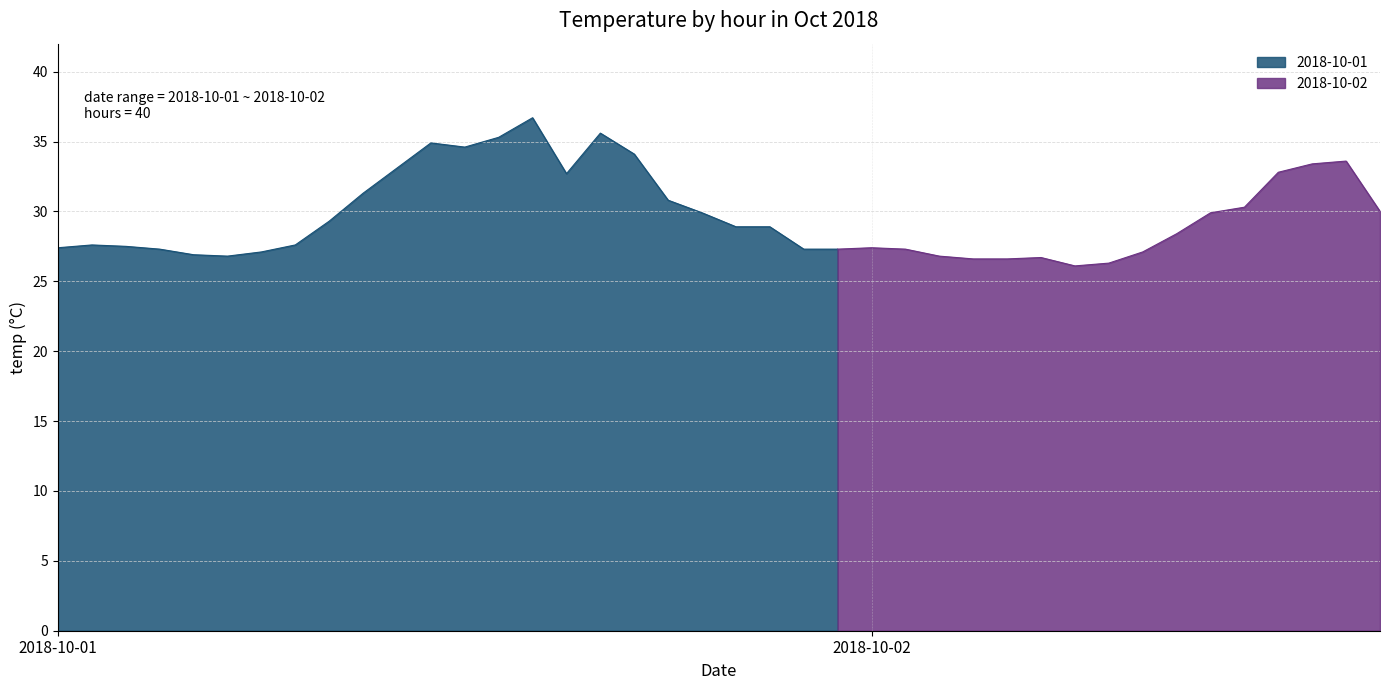

What is the average value?

29.7